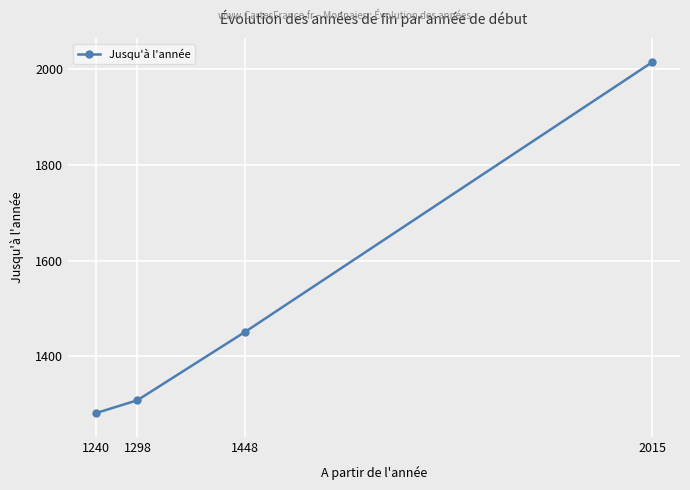

Does the chart have visible grid lines?

Yes